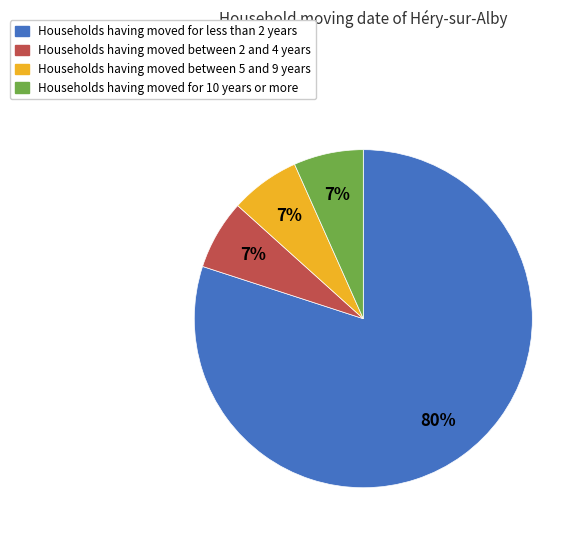

To the nearest percent, what is the average slice percentage?

25%